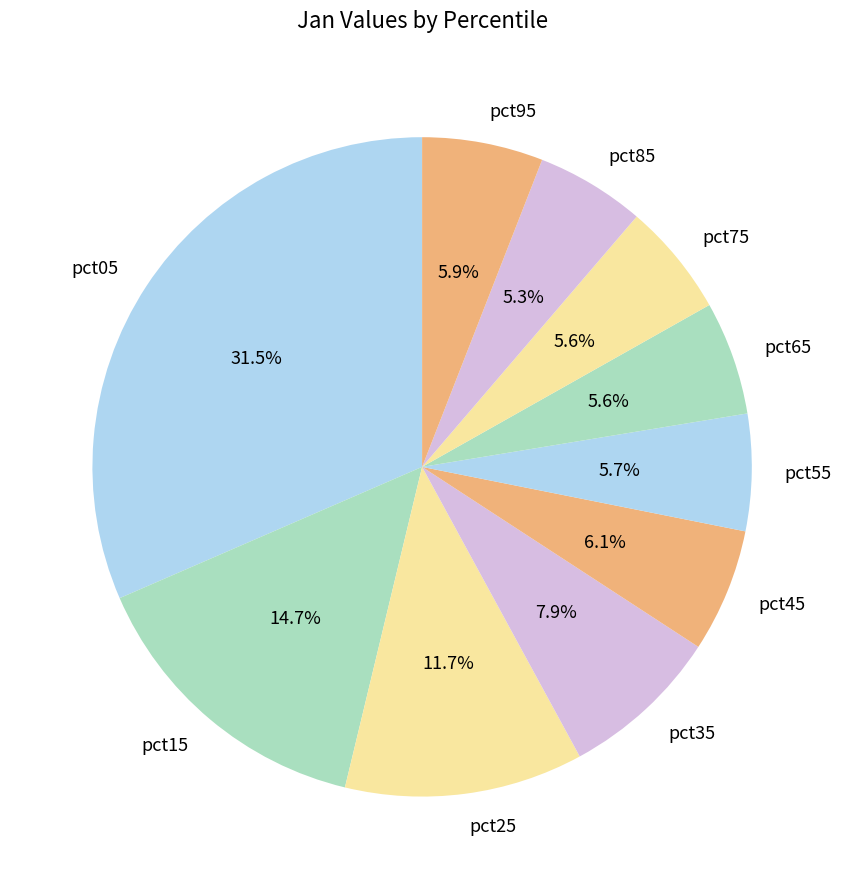

Which category has the biggest portion of the pie?

pct05